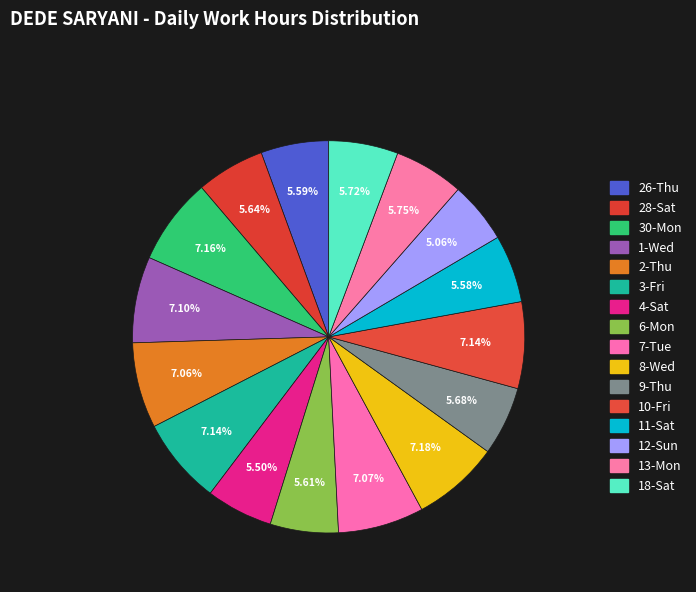

How many segments does this pie chart have?

16